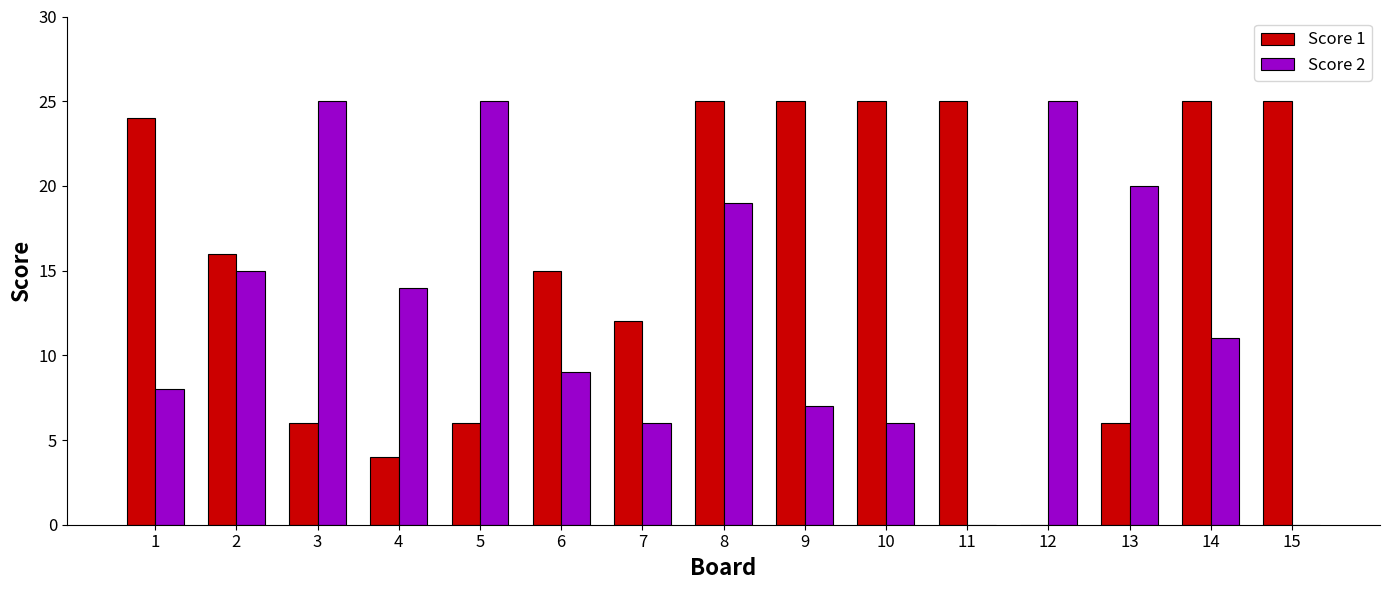

Which series changed the most between 8 and 10?

Score 2